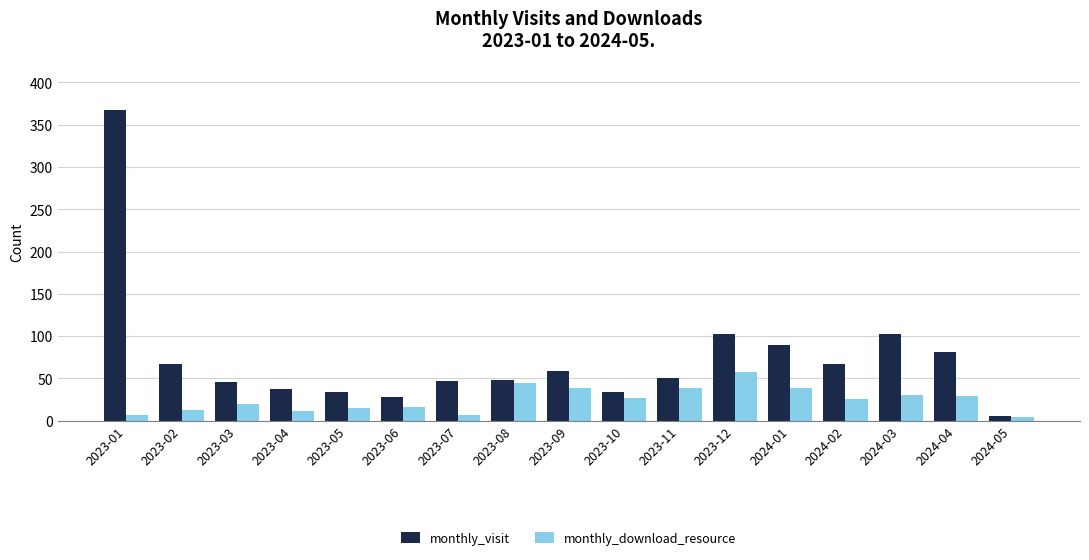

What is the difference between the second highest and second lowest values in the monthly_download_resource series?

38